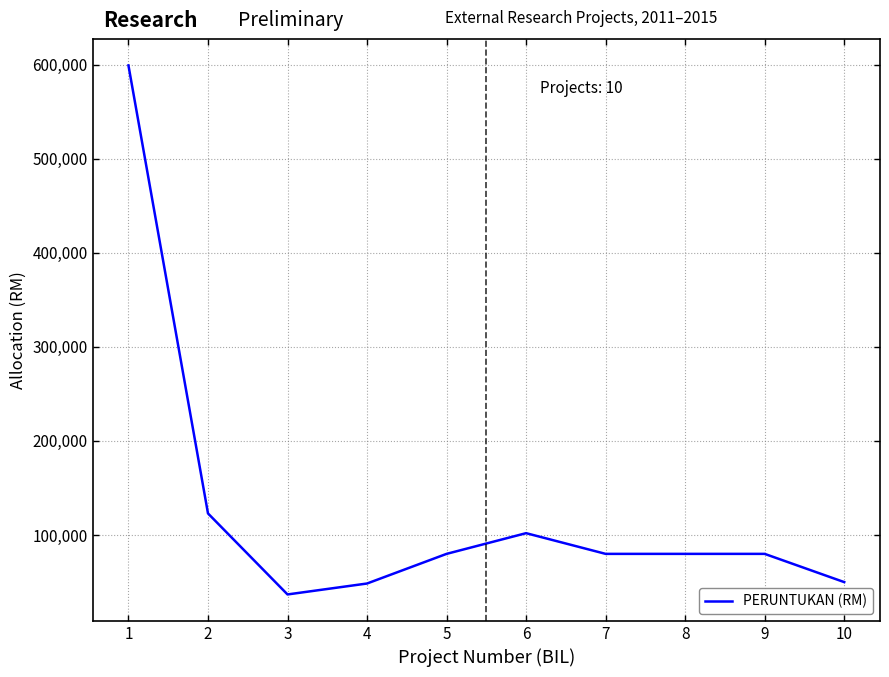

What is the change in value from 6 to 10?

-52000